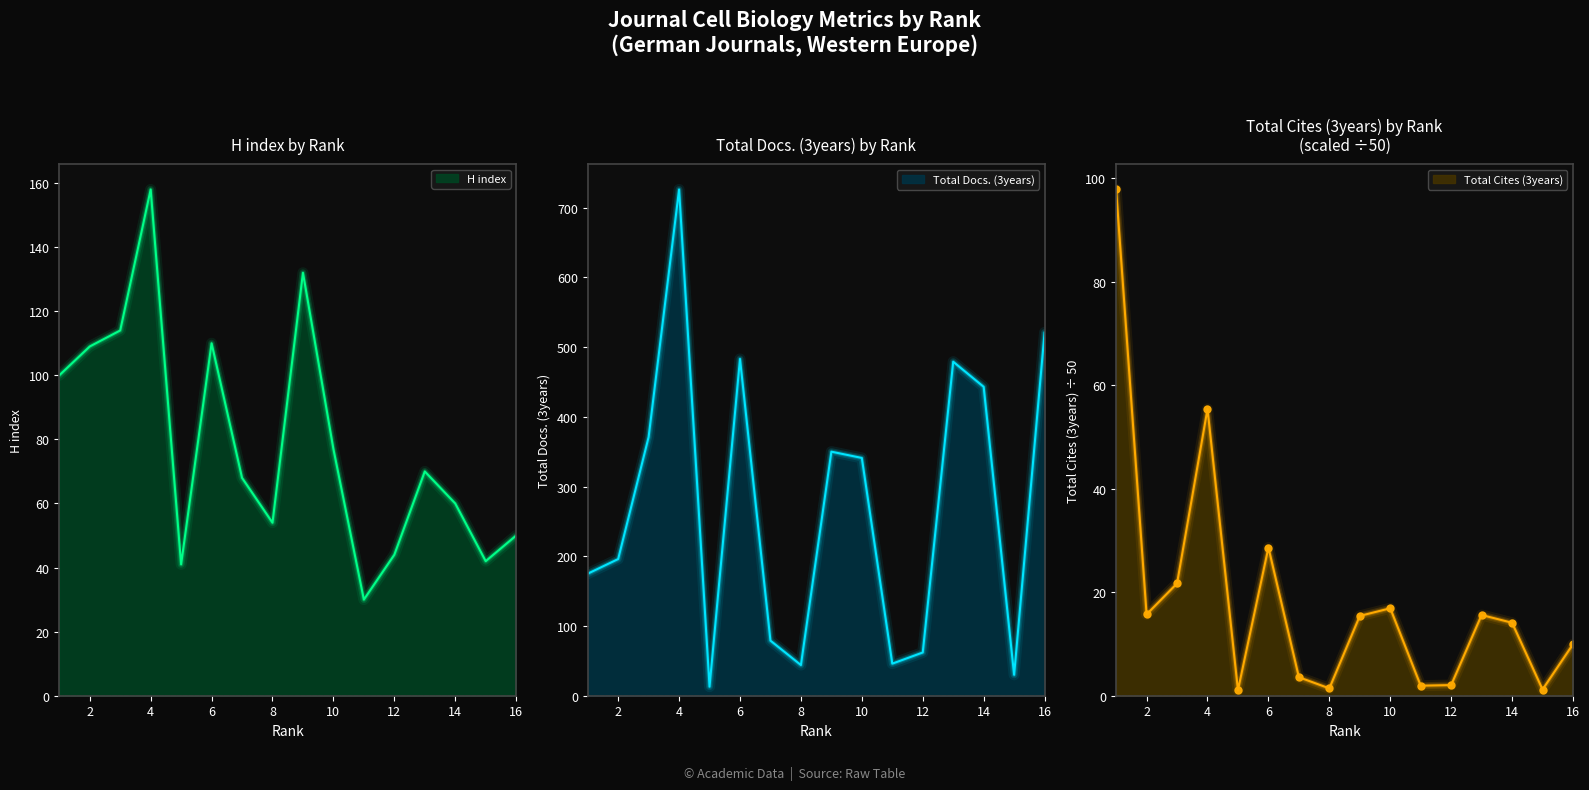

How many interior local valleys does the H index series have?

4